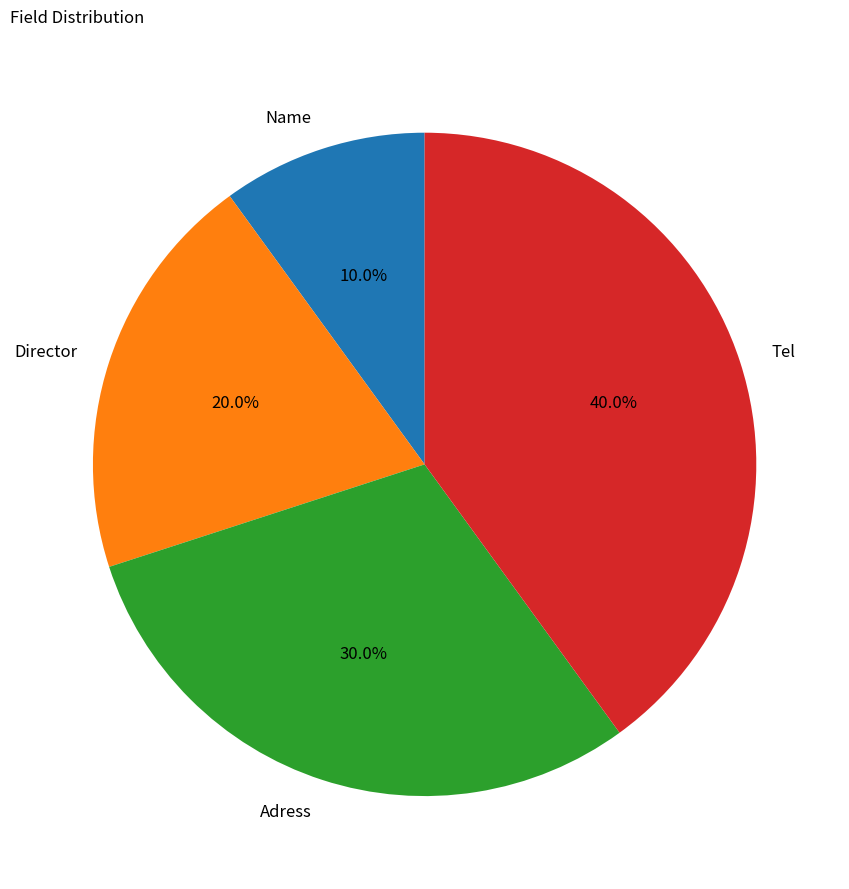

Is there a majority slice in this chart?

No